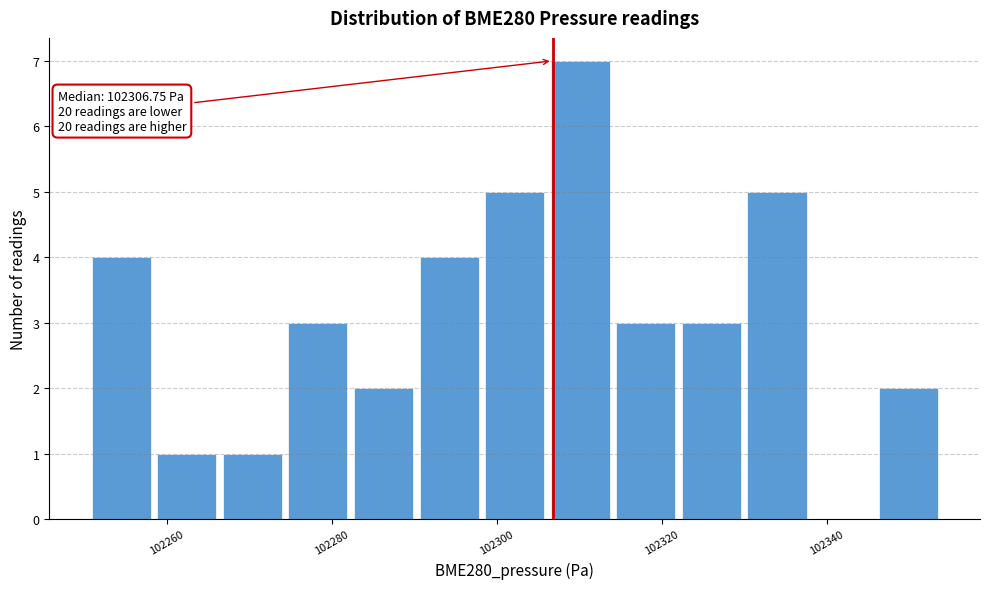

Read against the x-axis, roughly where is the centre of the tallest bar?

102310